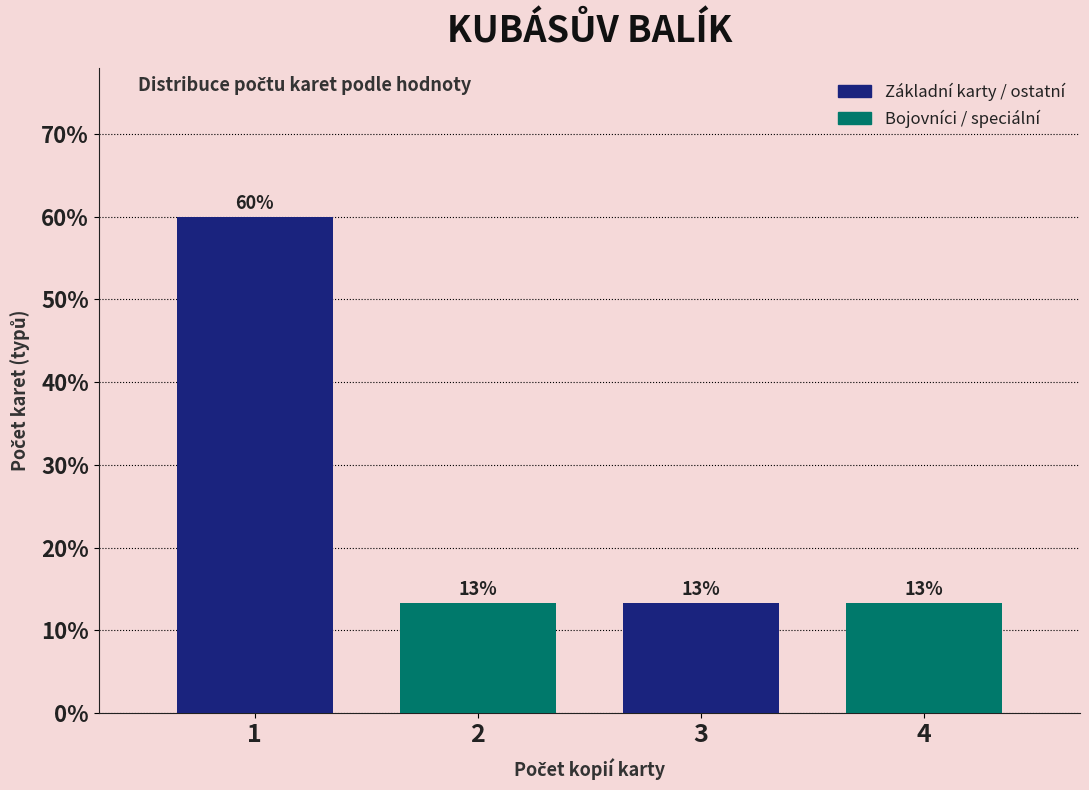

How many bars are there in total?

4